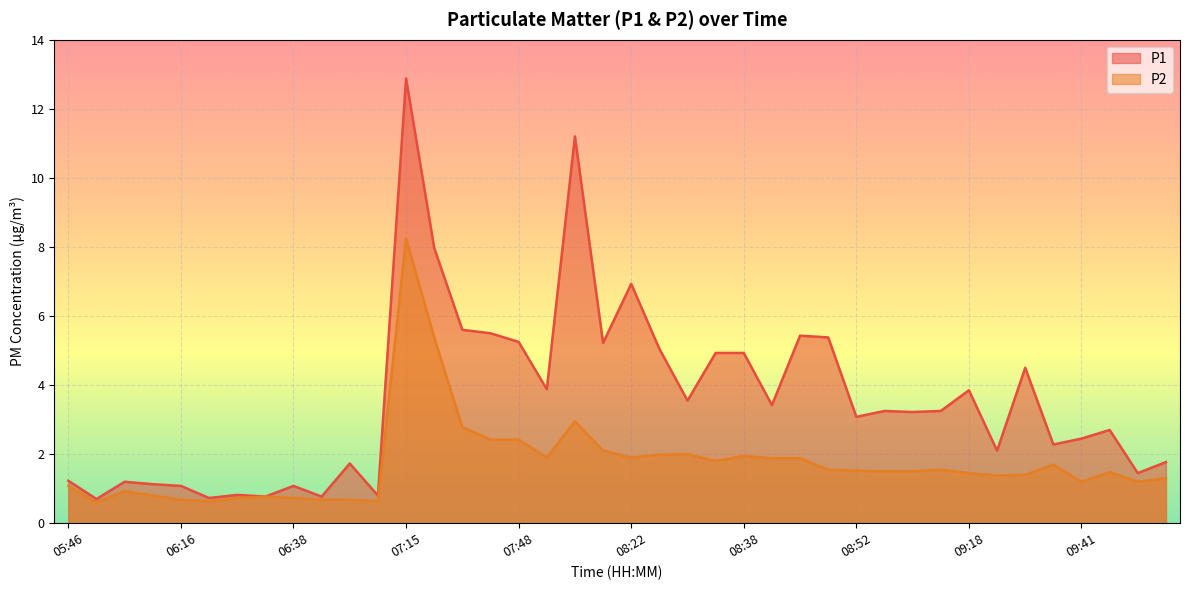

Where does the P2 series first go above 1?

05:46